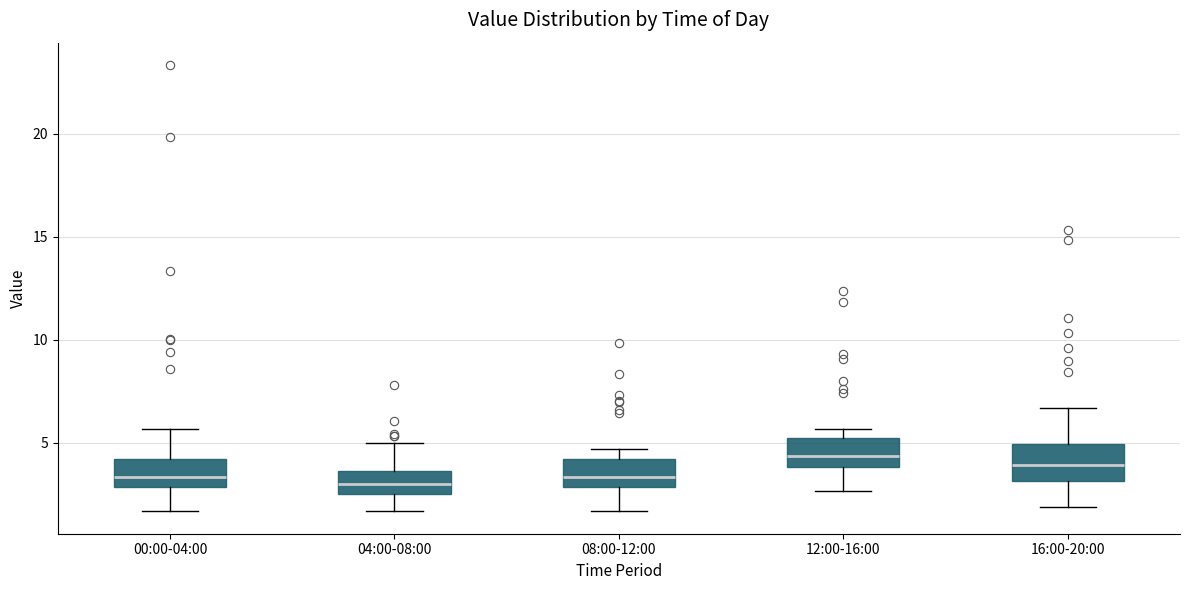

Reading left to right, read every box against the y-axis: the position of its median line, the range the box covers, and the ends of its whiskers. The values are not printed on the chart, so give them approximately, as read against the axis.

00:00-04:00: median 3.5, box 3.0 to 4.0, whiskers 1.5 to 5.5
04:00-08:00: median 3.0, box 2.5 to 3.5, whiskers 1.5 to 5.0
08:00-12:00: median 3.5, box 3.0 to 4.0, whiskers 1.5 to 4.5
12:00-16:00: median 4.5, box 4.0 to 5.0, whiskers 2.5 to 5.5
16:00-20:00: median 4.0, box 3.0 to 5.0, whiskers 2.0 to 6.5